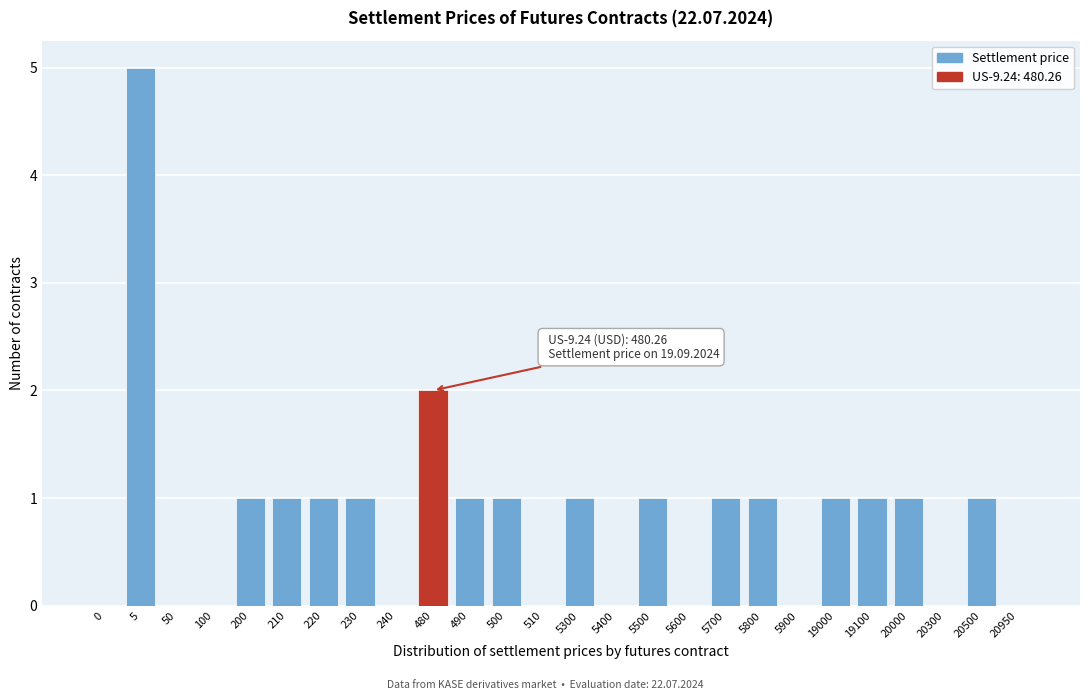

Reading right to left, transcribe all the data shown in this chart.

20950=0	20500=1	20300=0	20000=1	19100=1	19000=1	5900=0	5800=1	5700=1	5600=0	5500=1	5400=0	5300=1	510=0	500=1	490=1	480=2	240=0	230=1	220=1	210=1	200=1	100=0	50=0	5=5	0=0